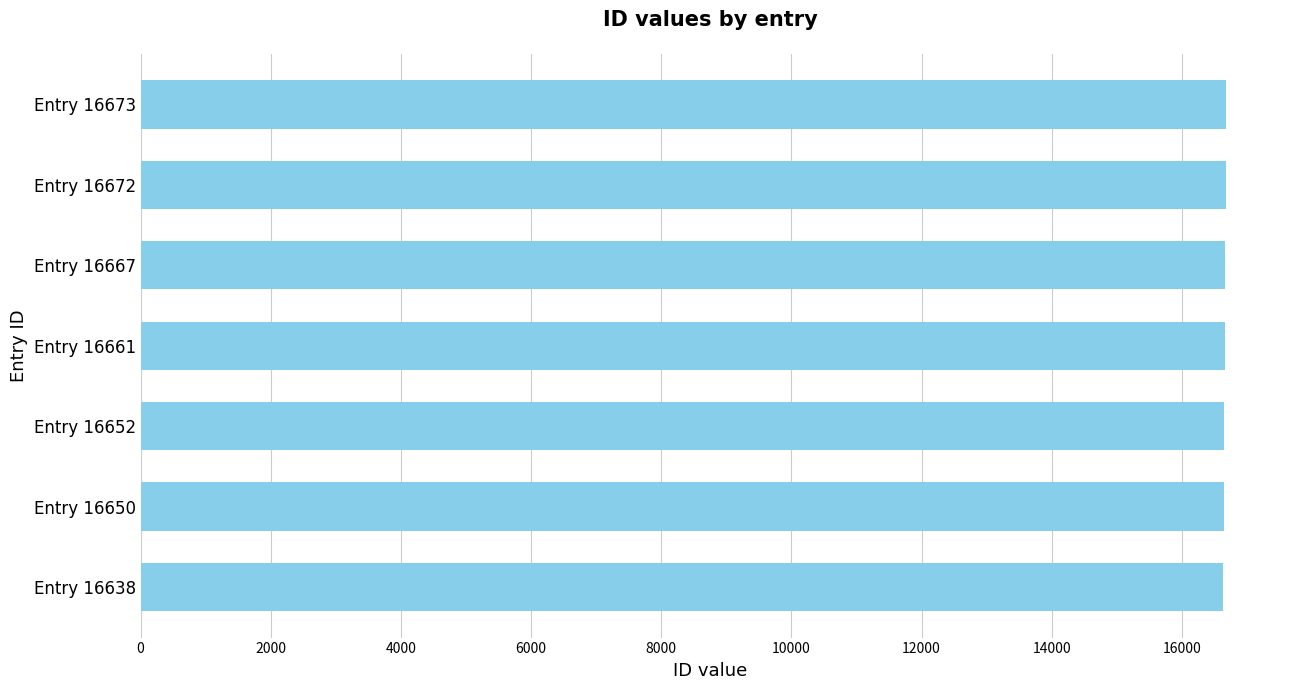

What is the ratio of the value at Entry 16661 to the value at Entry 16667?

1.0